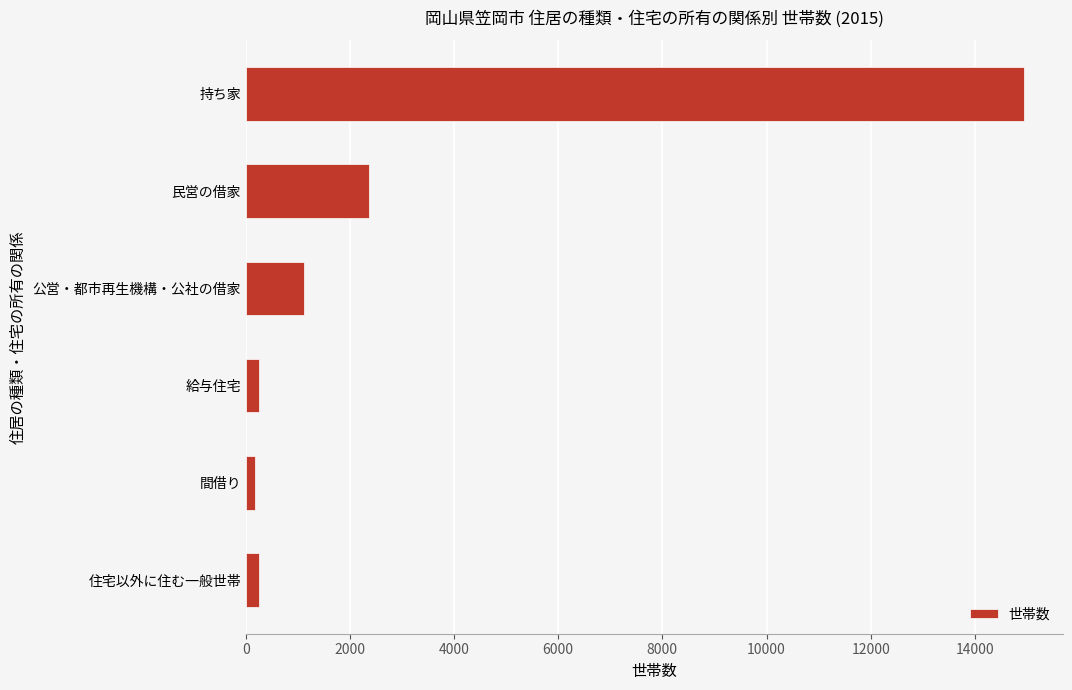

What is the label of the 1st bar from the top?

持ち家